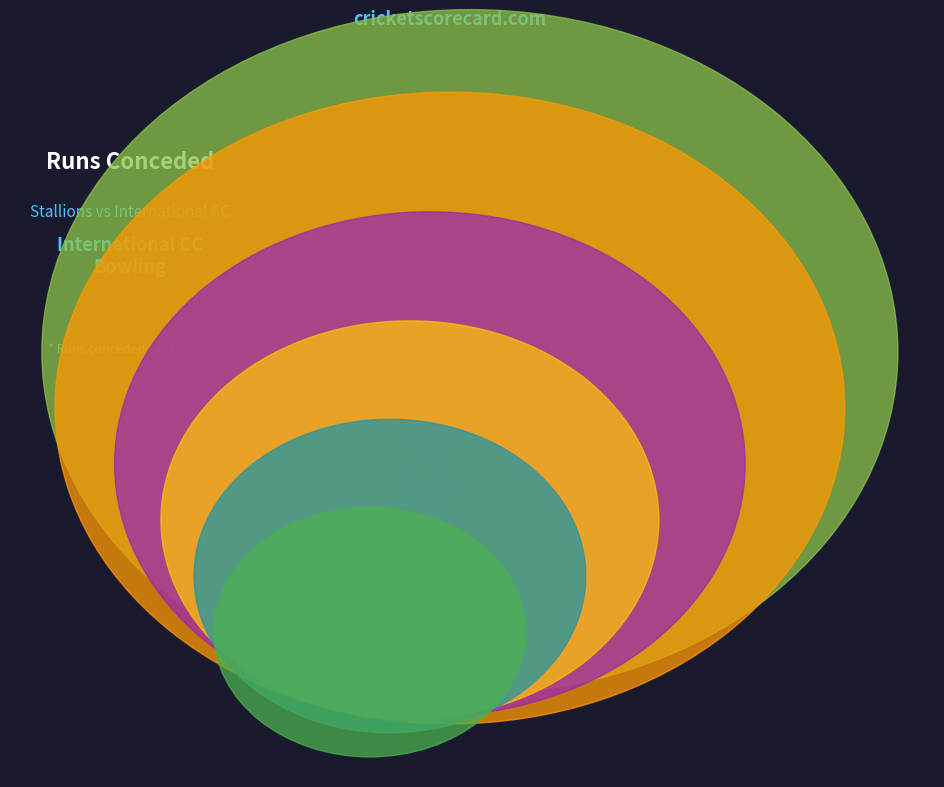

Is the sum of Farhan Tasaddaq and Shan Khan greater than half?

No